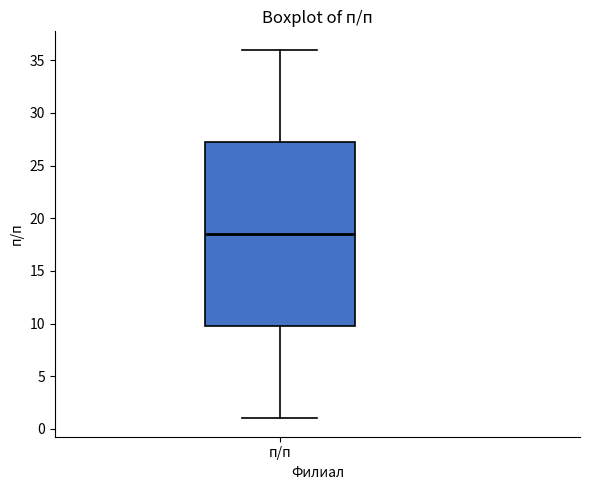

Where does the median line of the box for п/п sit on the y-axis? The values are not printed on the chart, so give them approximately, as read against the axis.

18.5